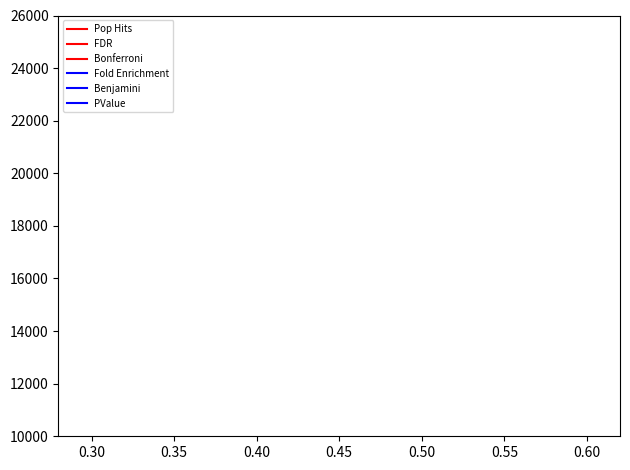

Does the chart display data point markers on the line(s)?

No